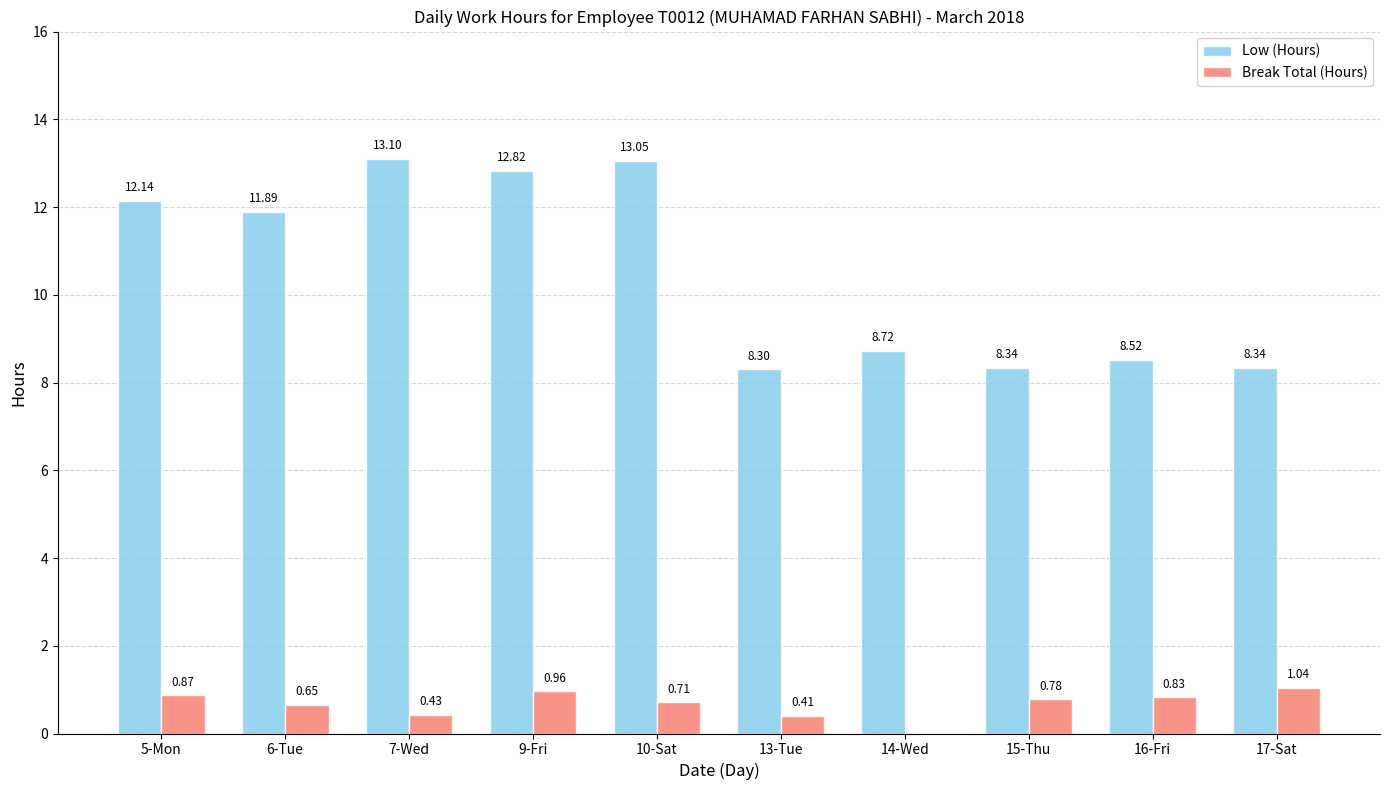

Is the value of Break Total (Hours) at 14-Wed greater than the value of Low (Hours) at 6-Tue?

No